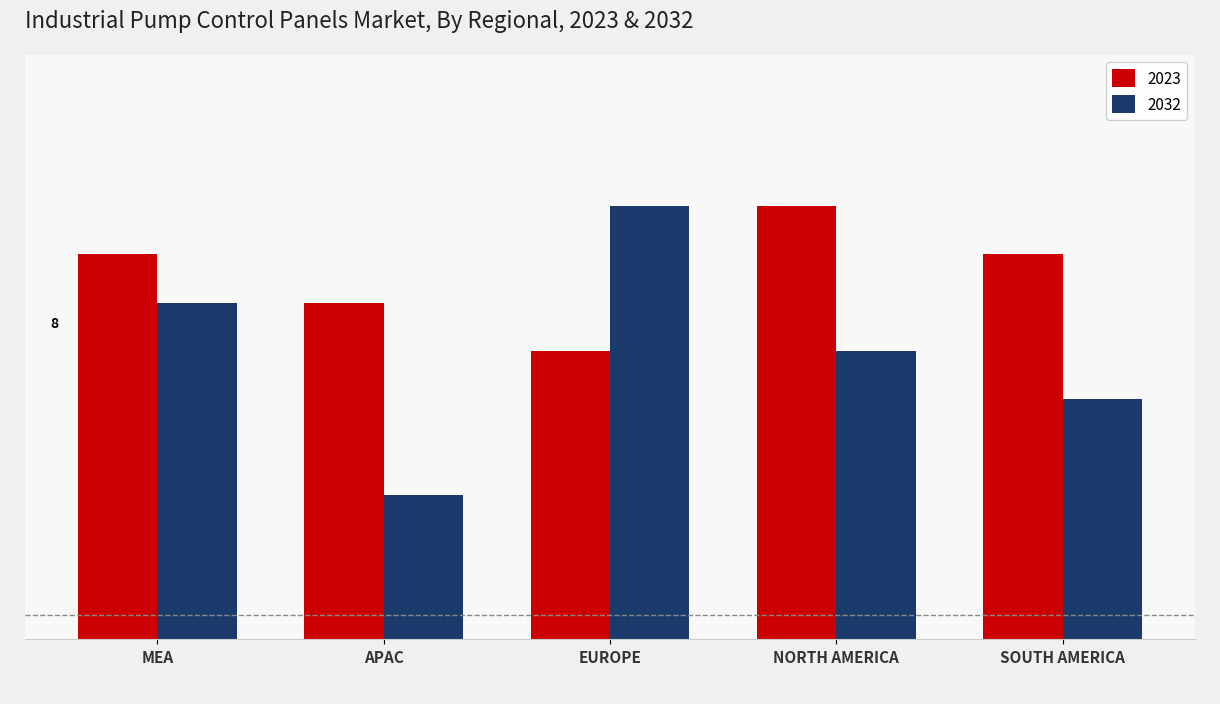

Reading left to right, extract all data points from this chart.

2023: 8	7	6	9	8
2032: 7	3	9	6	5